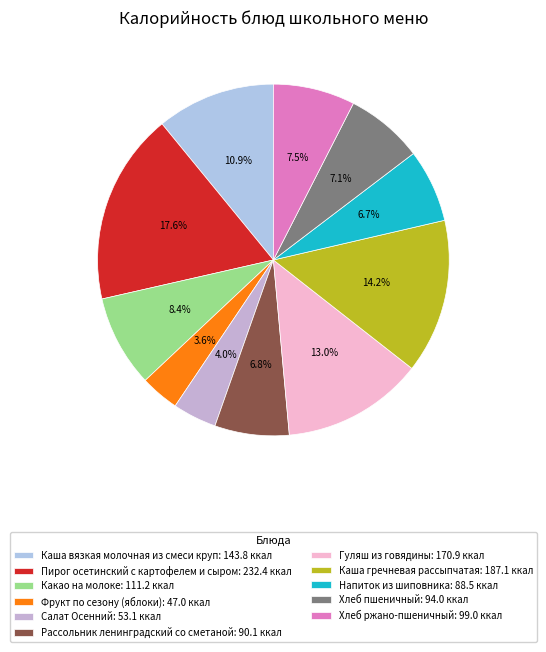

Which has a higher value, Хлеб ржано-пшеничный or Напиток из шиповника?

Хлеб ржано-пшеничный